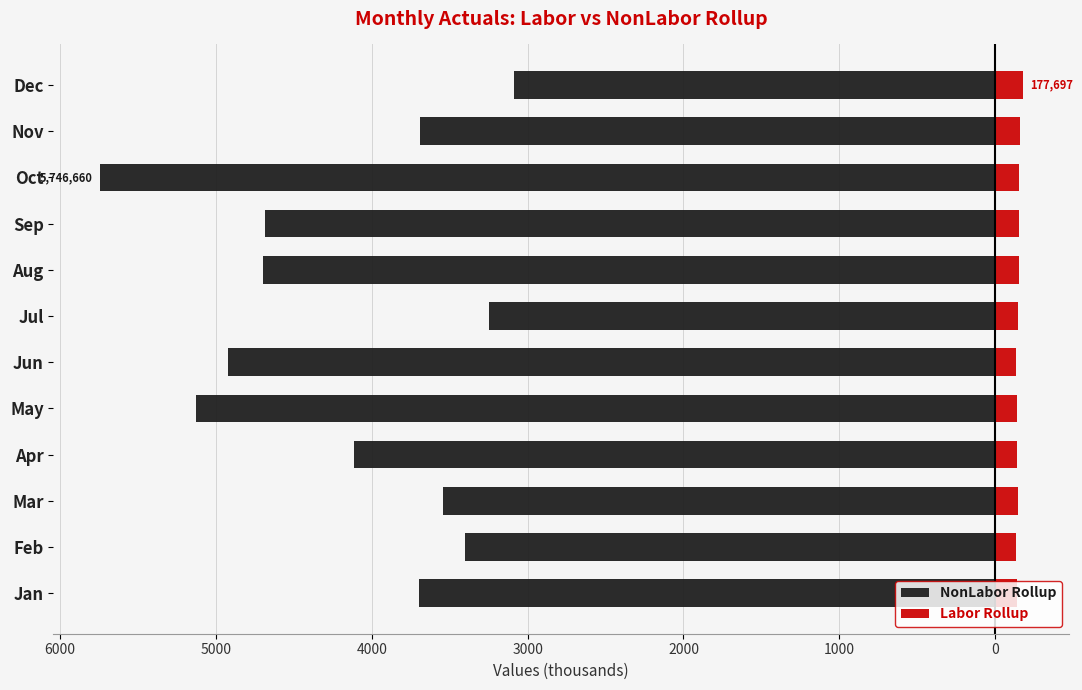

How many bars are there in total?

24